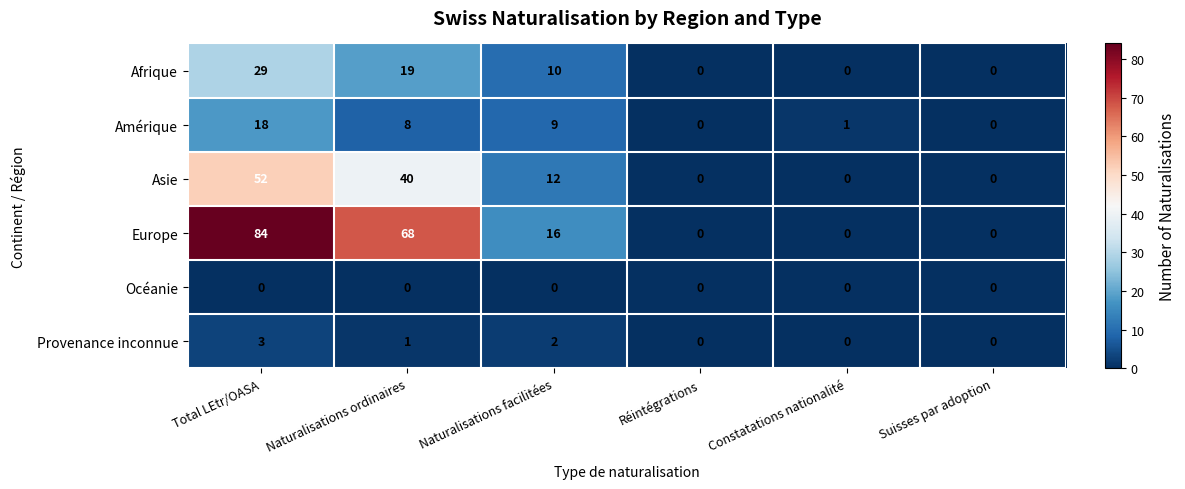

Which series has the largest total across all categories?

Europe